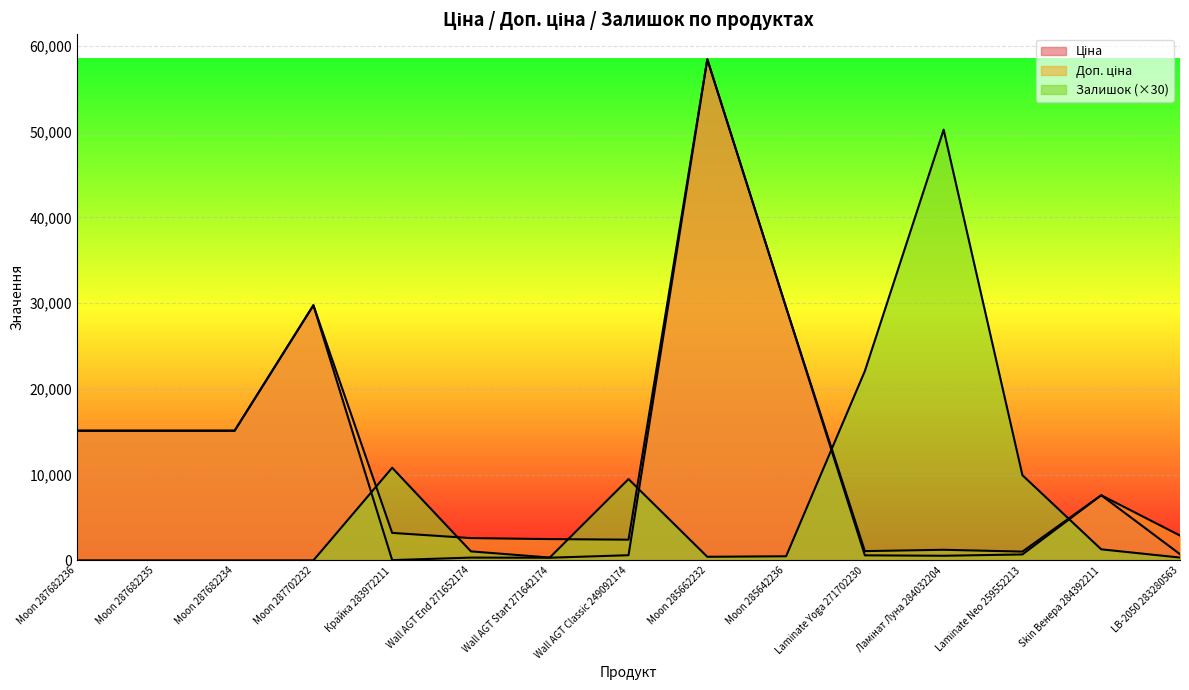

What position from the left is Wall AGT Start 271642174?

7